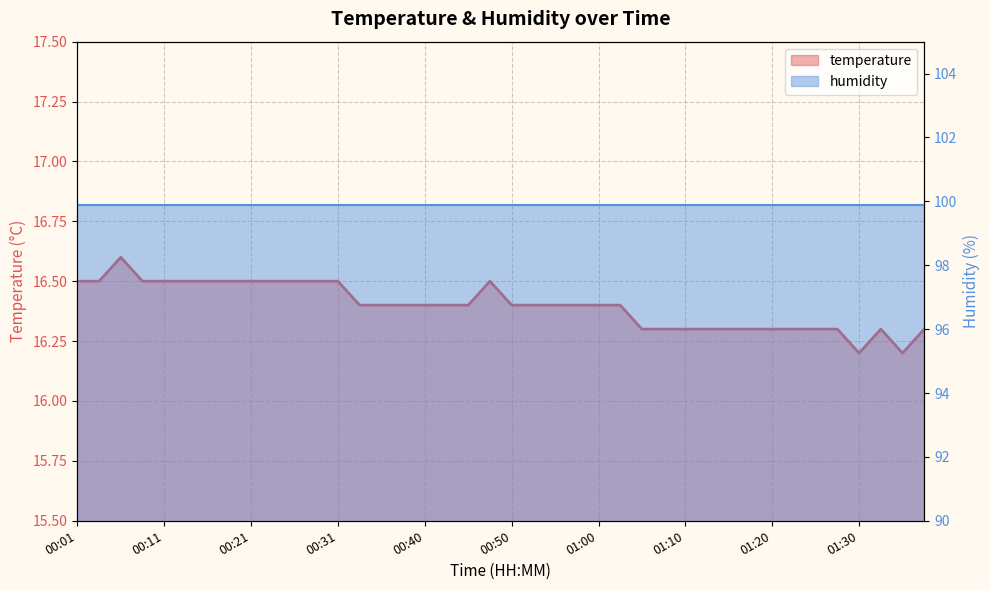

What position from the left is 00:55?

23